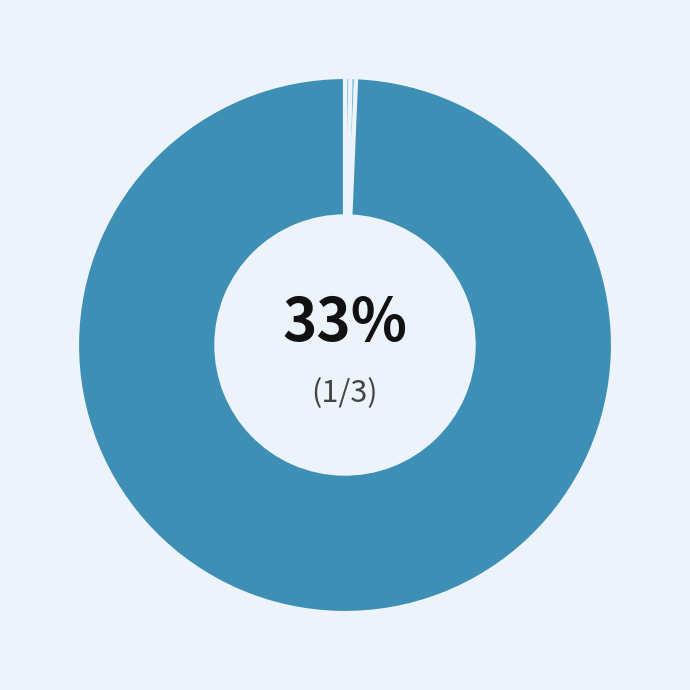

How many segments does this pie chart have?

3